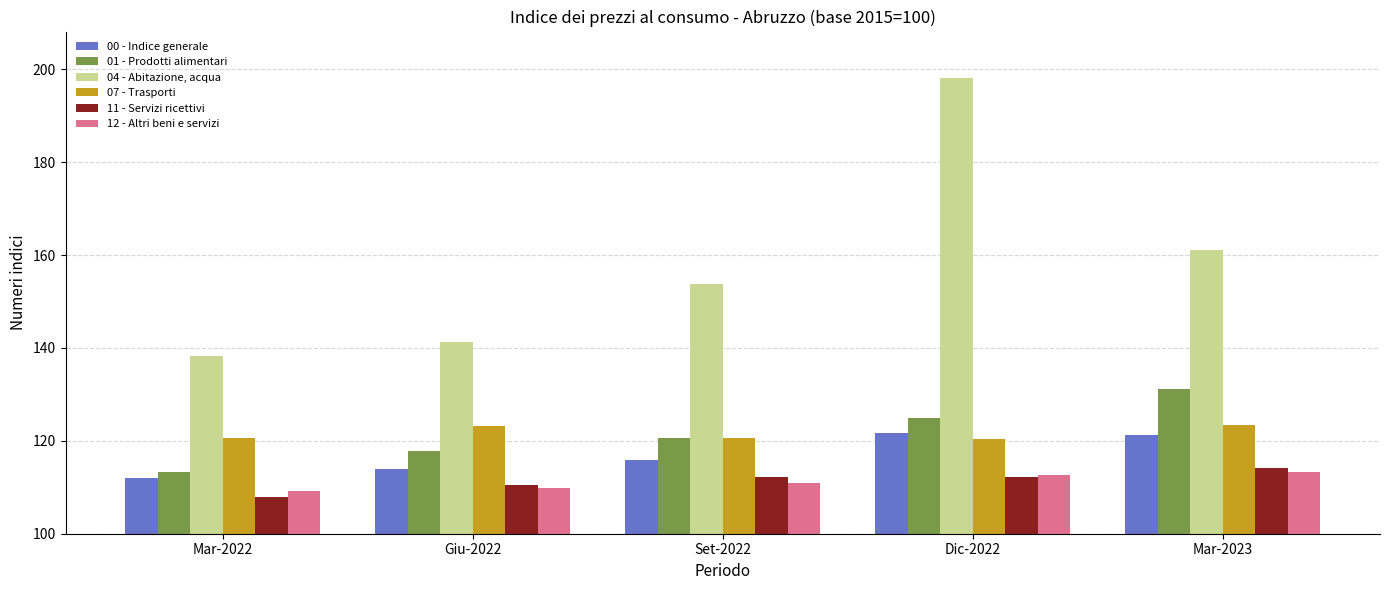

What are all the series names shown in the legend?

00 - Indice generale, 01 - Prodotti alimentari, 04 - Abitazione, acqua, 07 - Trasporti, 11 - Servizi ricettivi, 12 - Altri beni e servizi